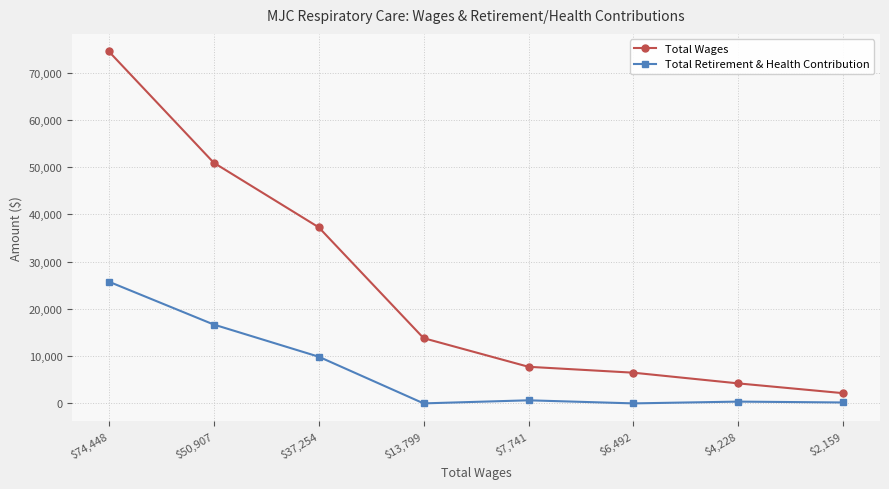

At which label does Total Wages reach its minimum?

$2,159